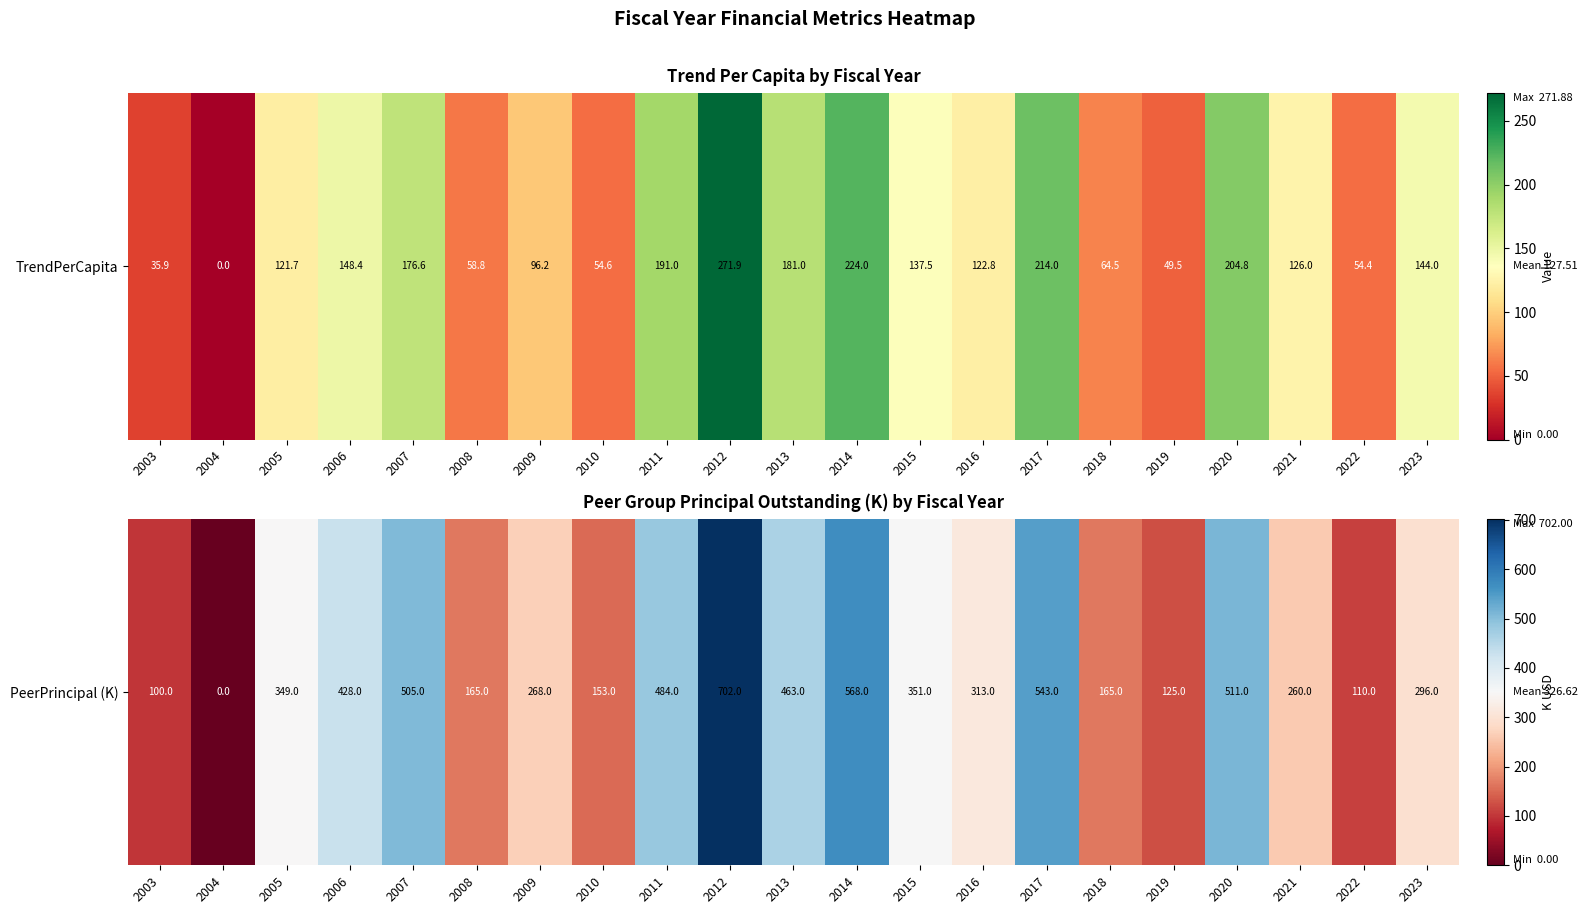

What is the ratio of the value at 2022 to the value at 2003?

1.1